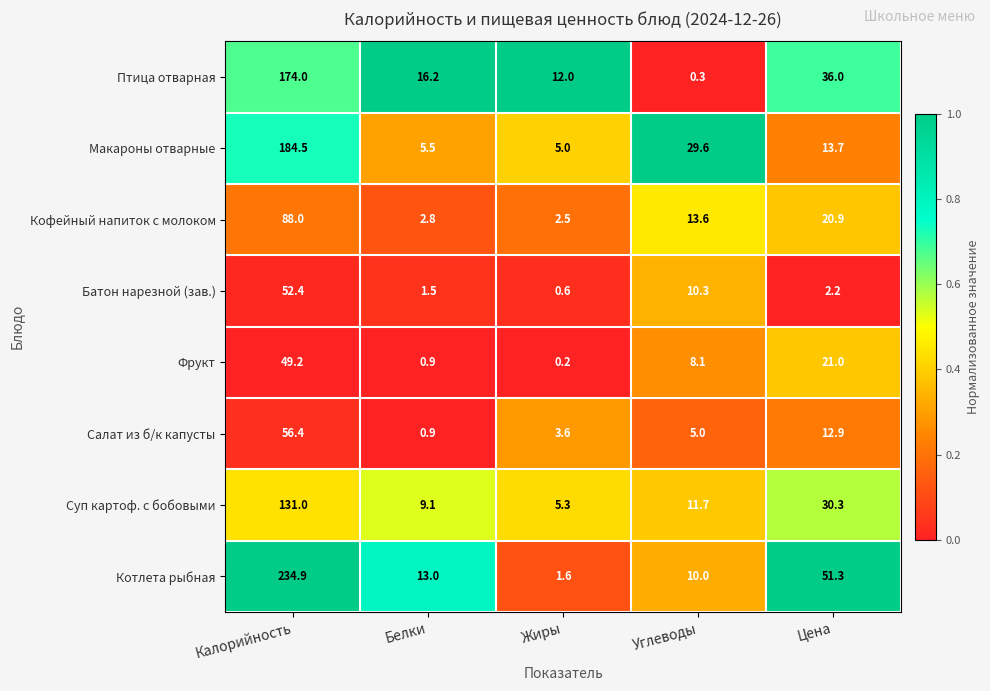

At which label does Макароны отварные first exceed 13?

Калорийность